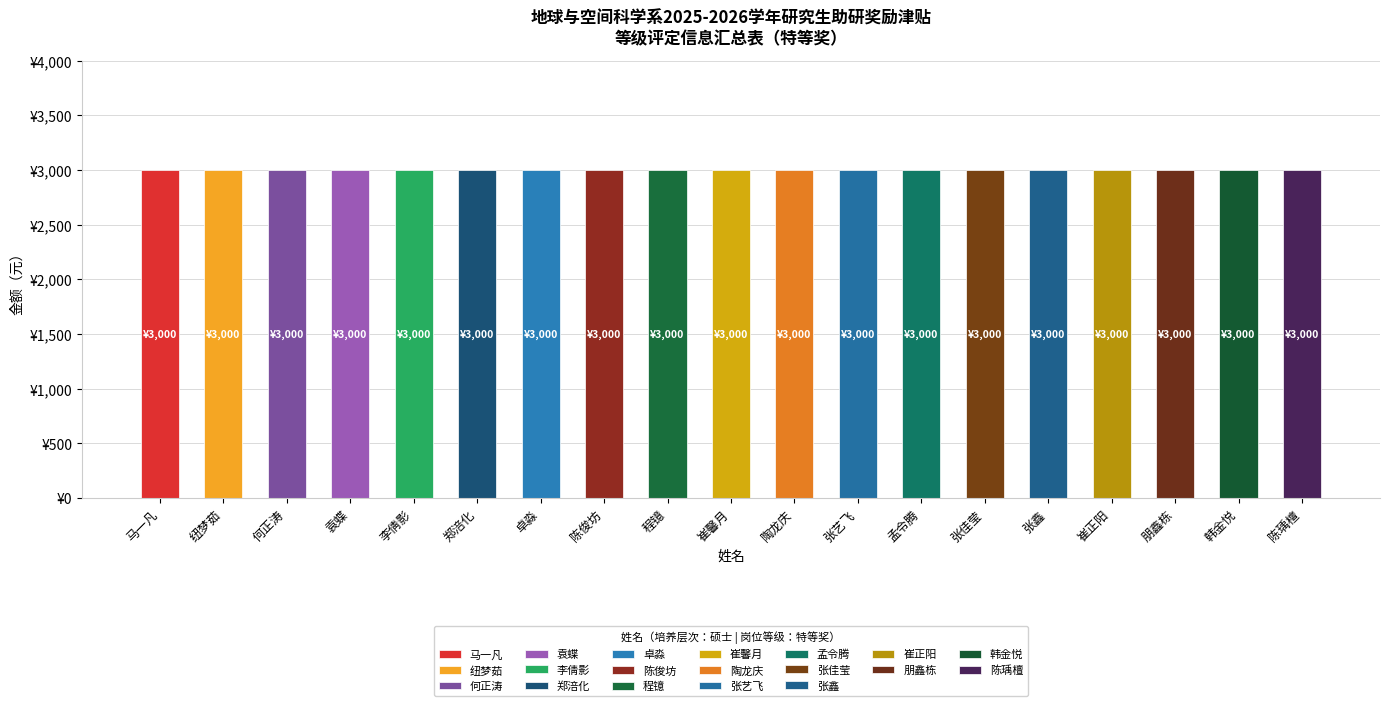

Are the bars horizontal?

No